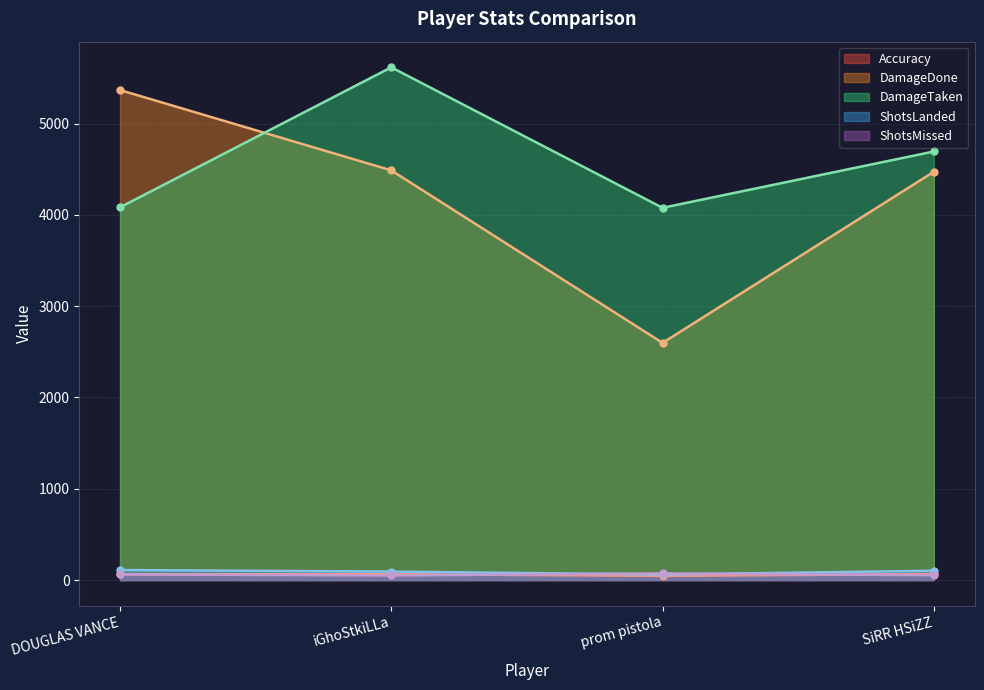

List the labels in order of Accuracy value, largest first.

SiRR HSiZZ, iGhoStkiLLa, DOUGLAS VANCE, prom pistola